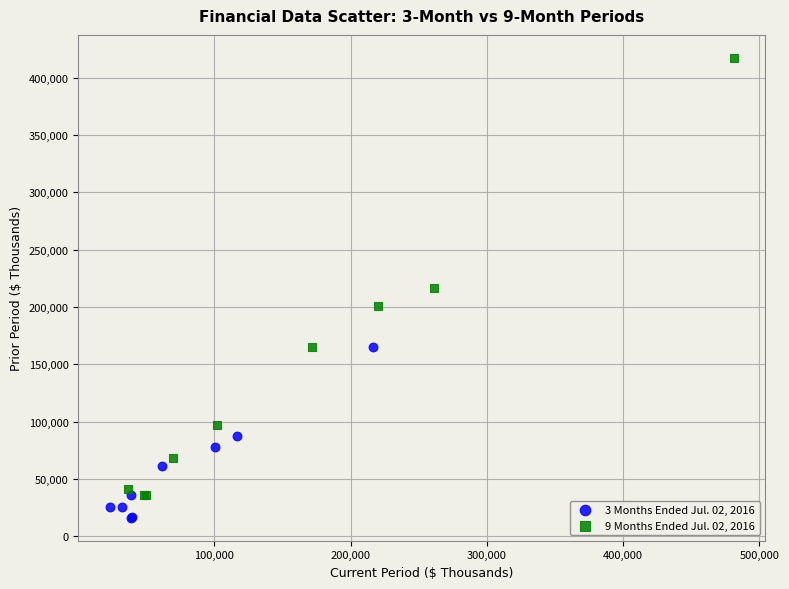

Which series contains the highest Y value?

9 Months Ended Jul. 02, 2016